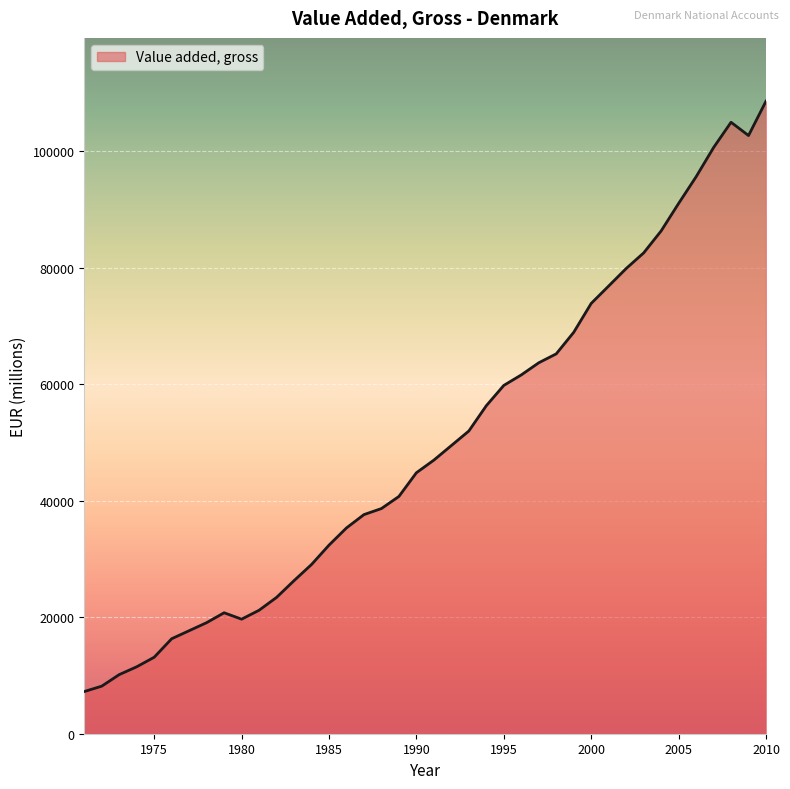

What is the maximum value shown in the chart?

108626.6